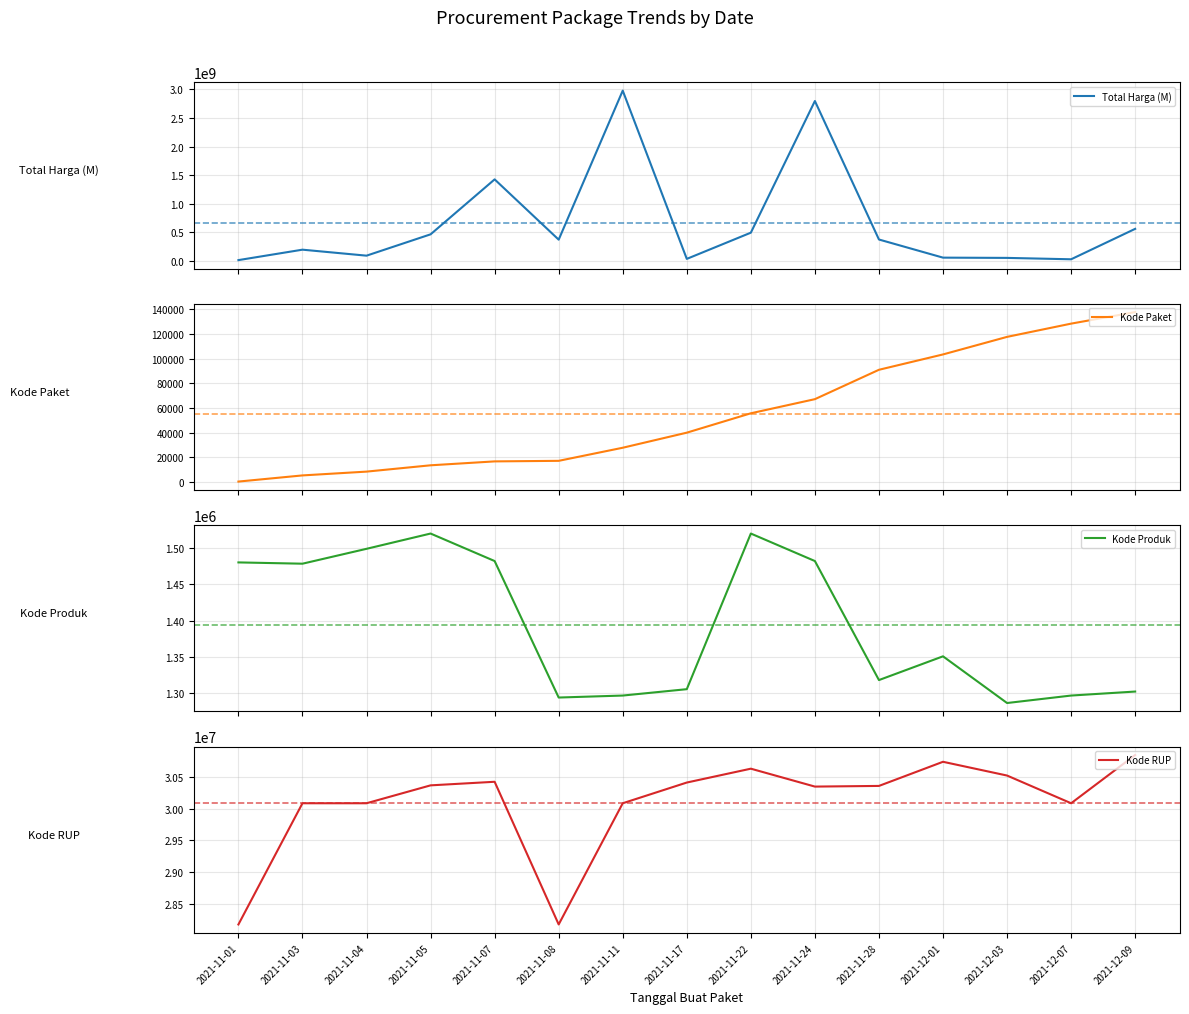

How many lines are shown in the chart?

4